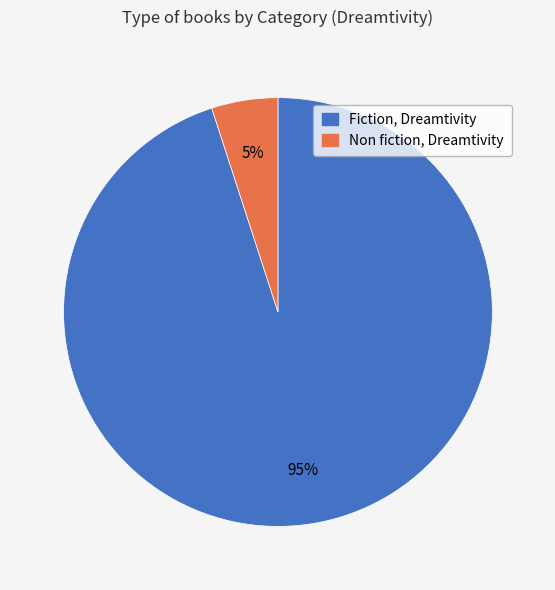

Count the number of slices in the pie.

2